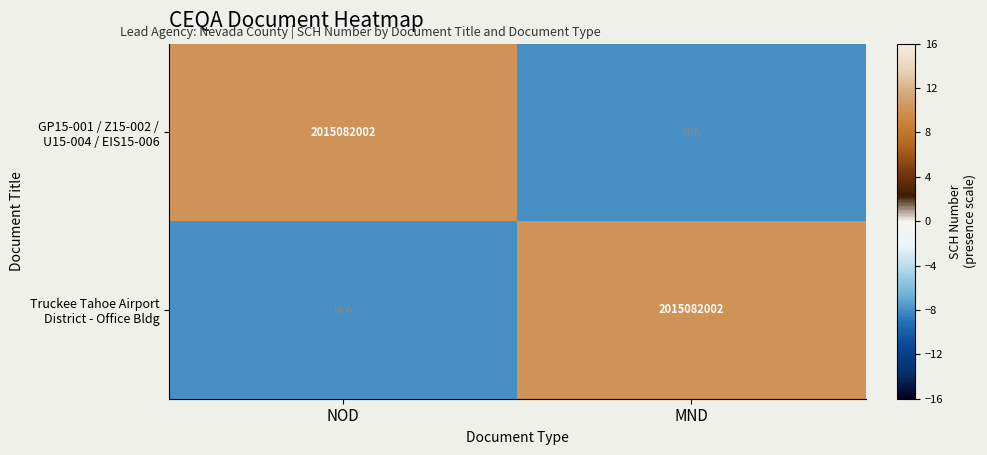

The Truckee Tahoe Airport District - Office Bldg series shows 17 at MND. True or false?

False